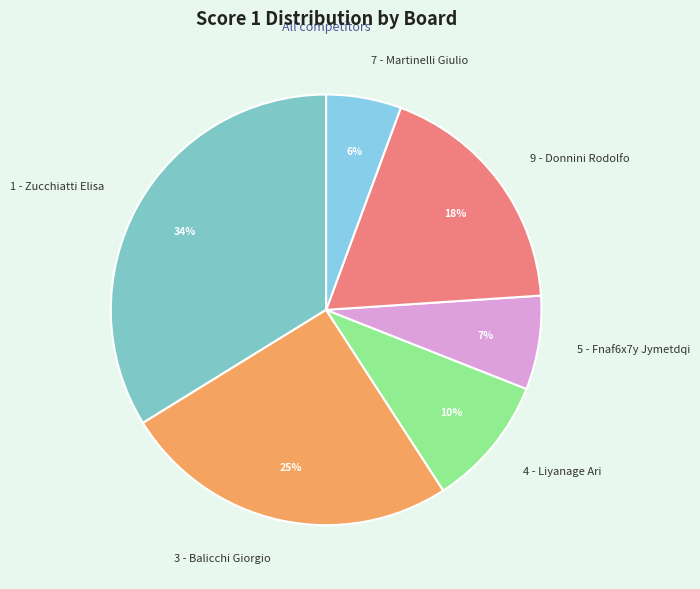

To the nearest percent, what is the average slice percentage?

17%